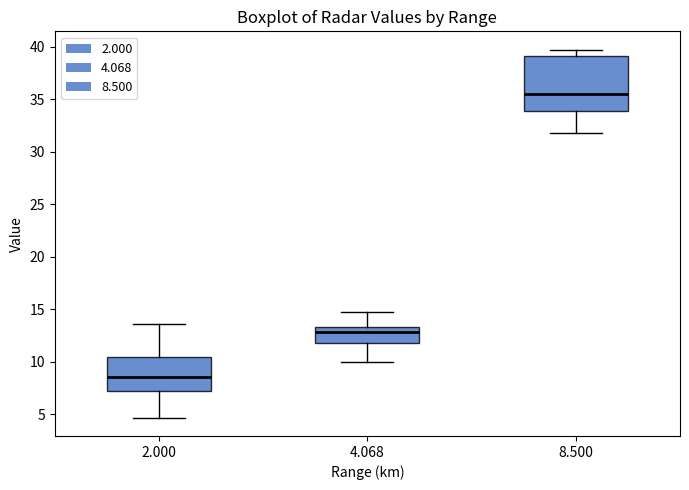

Which box's median line is the lowest?

2.000